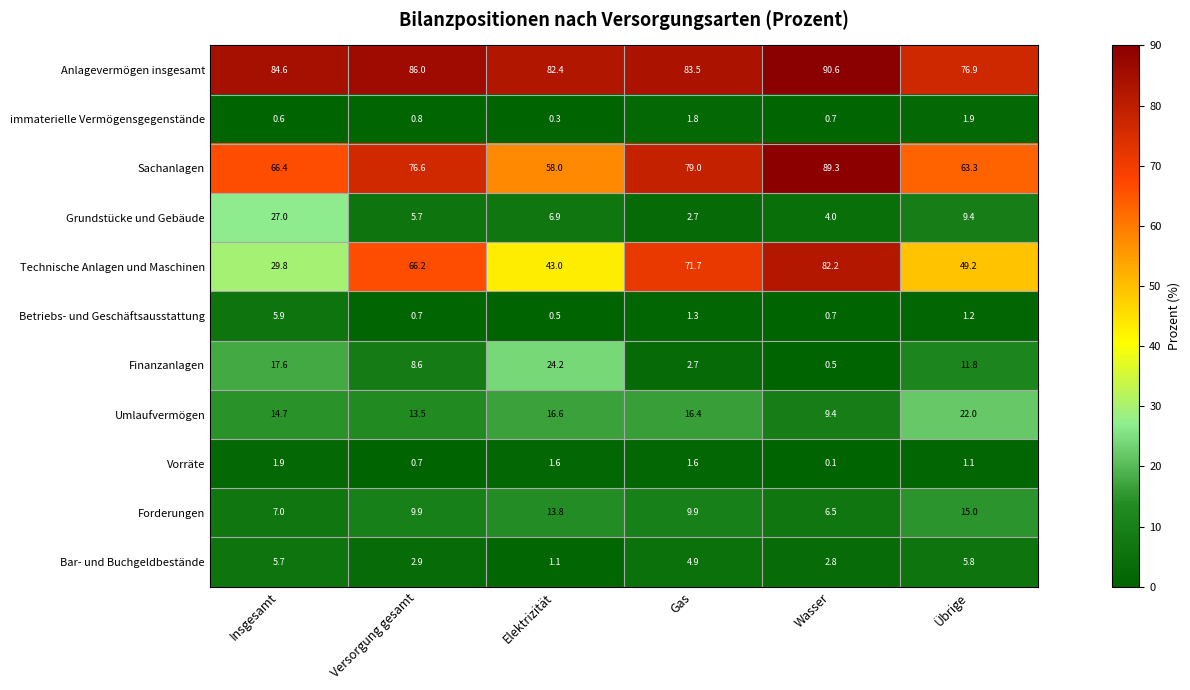

What is the difference between the maximum and minimum values in the Sachanlagen series?

31.3